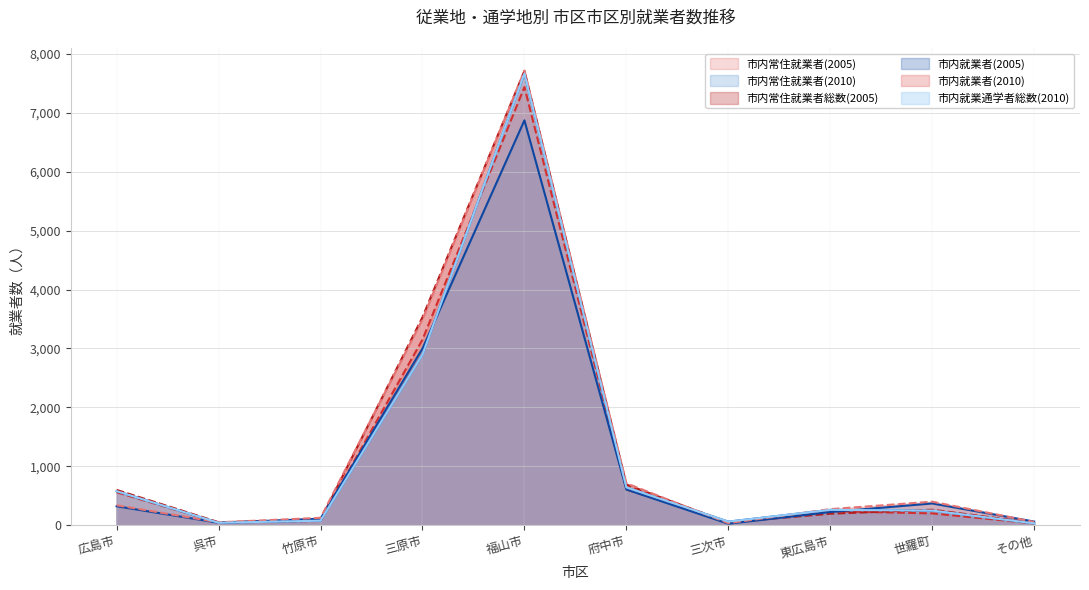

What is the difference between the second highest and minimum values in the 市内常住就業者(2005) series?

3120